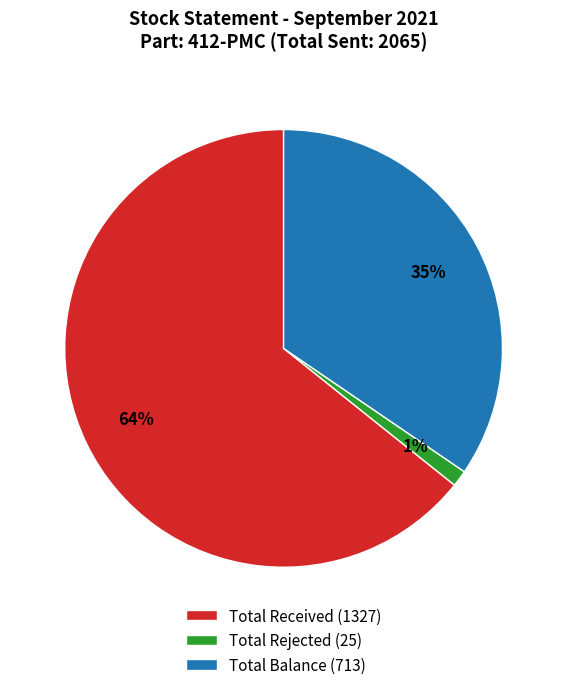

True or false: Total Rejected (25) accounts for 13% of the total.

False